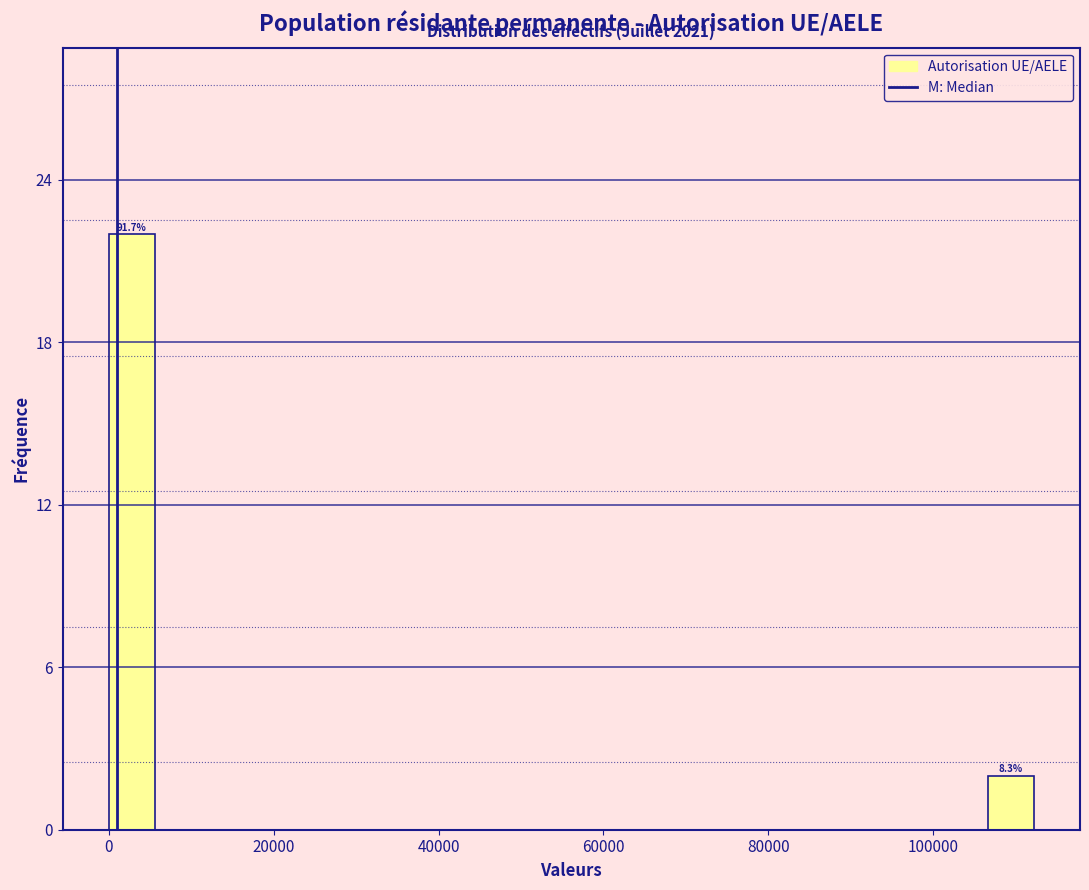

Read against the x-axis, roughly where is the centre of the tallest bar?

2000